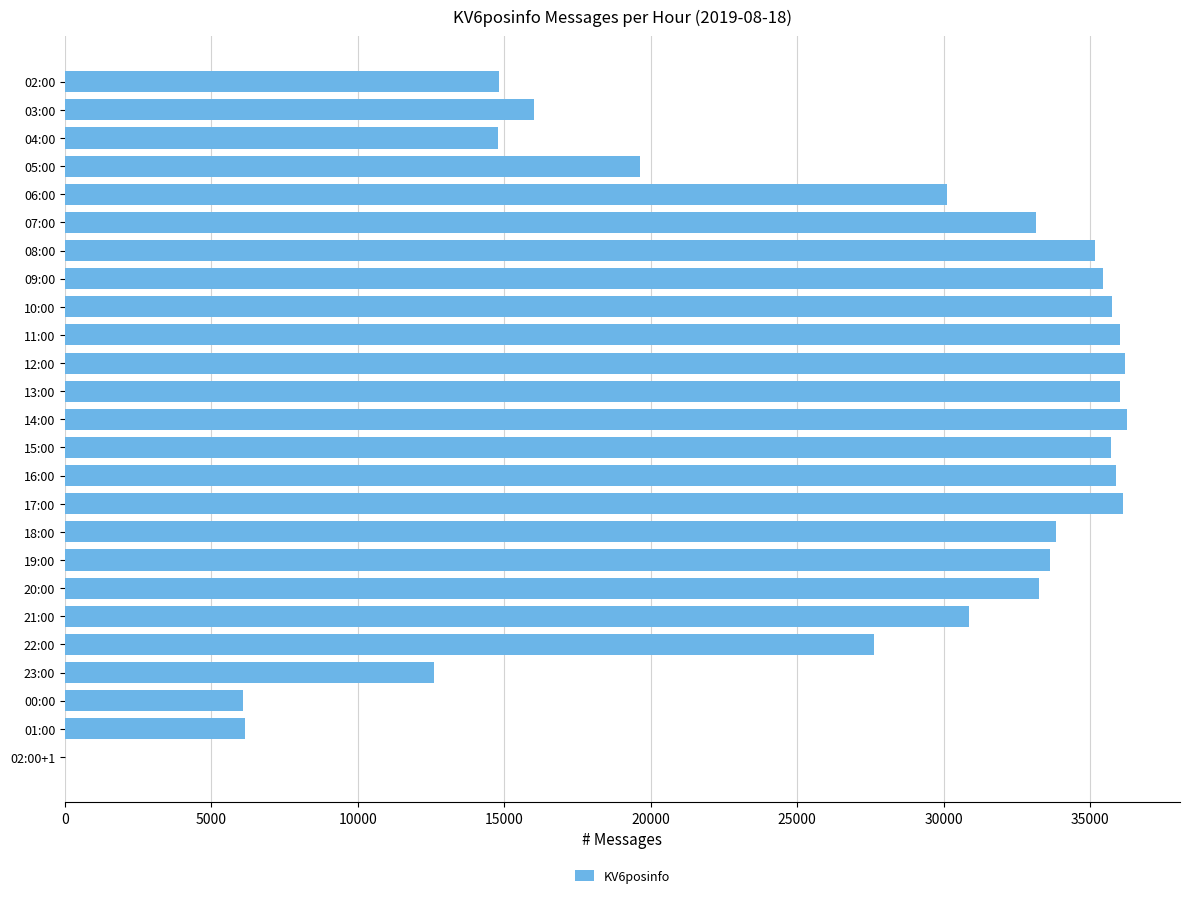

Approximately how many times larger is the value at 07:00 compared to 18:00?

1.0